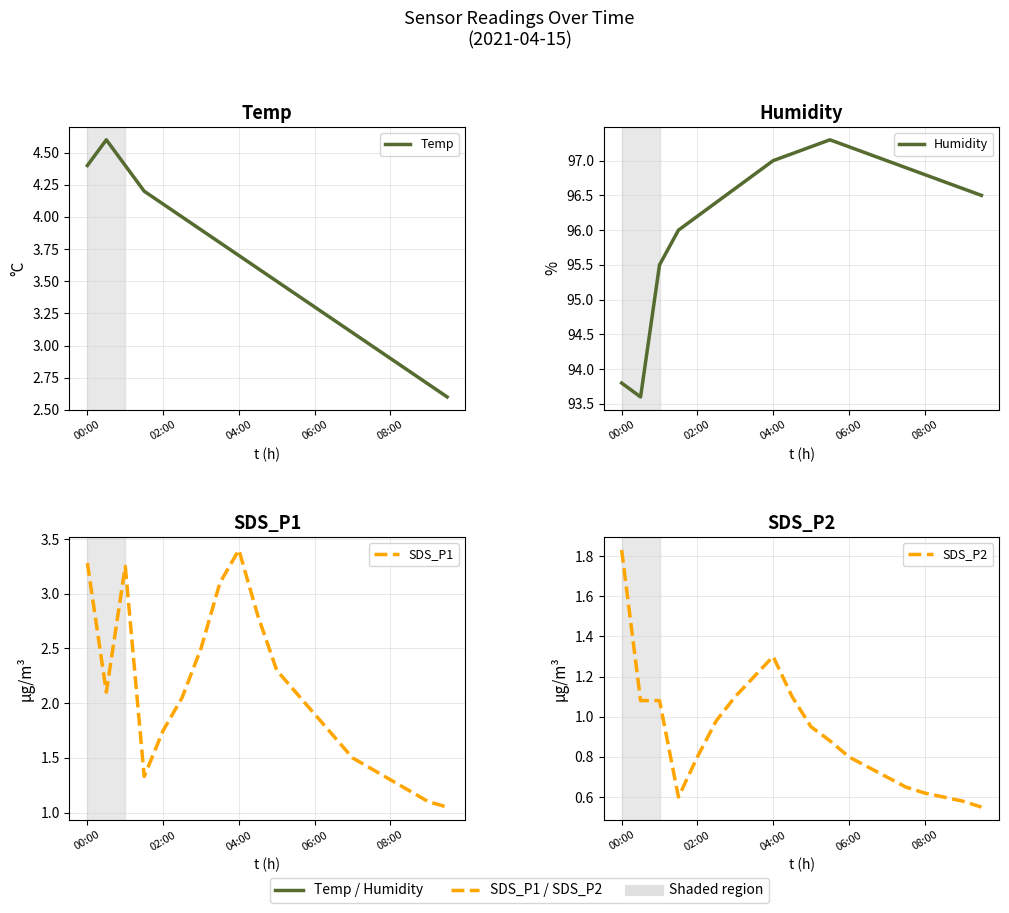

What is the maximum value shown in the chart?

97.3